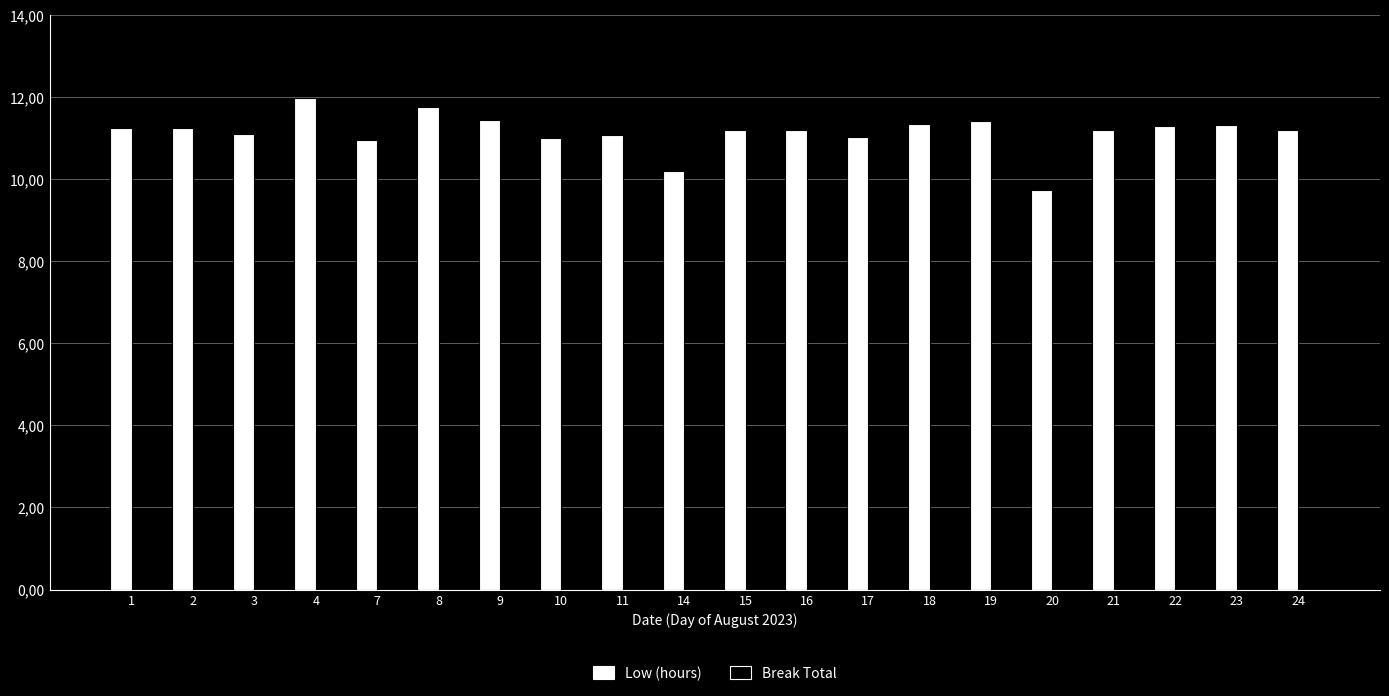

Between 2 and 18, which is larger?

18